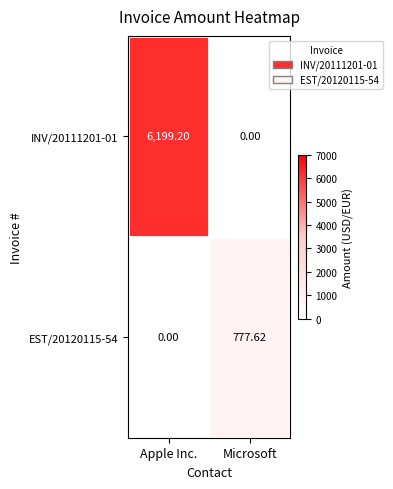

At Apple Inc., list the series in order from smallest to largest.

EST/20120115-54, INV/20111201-01